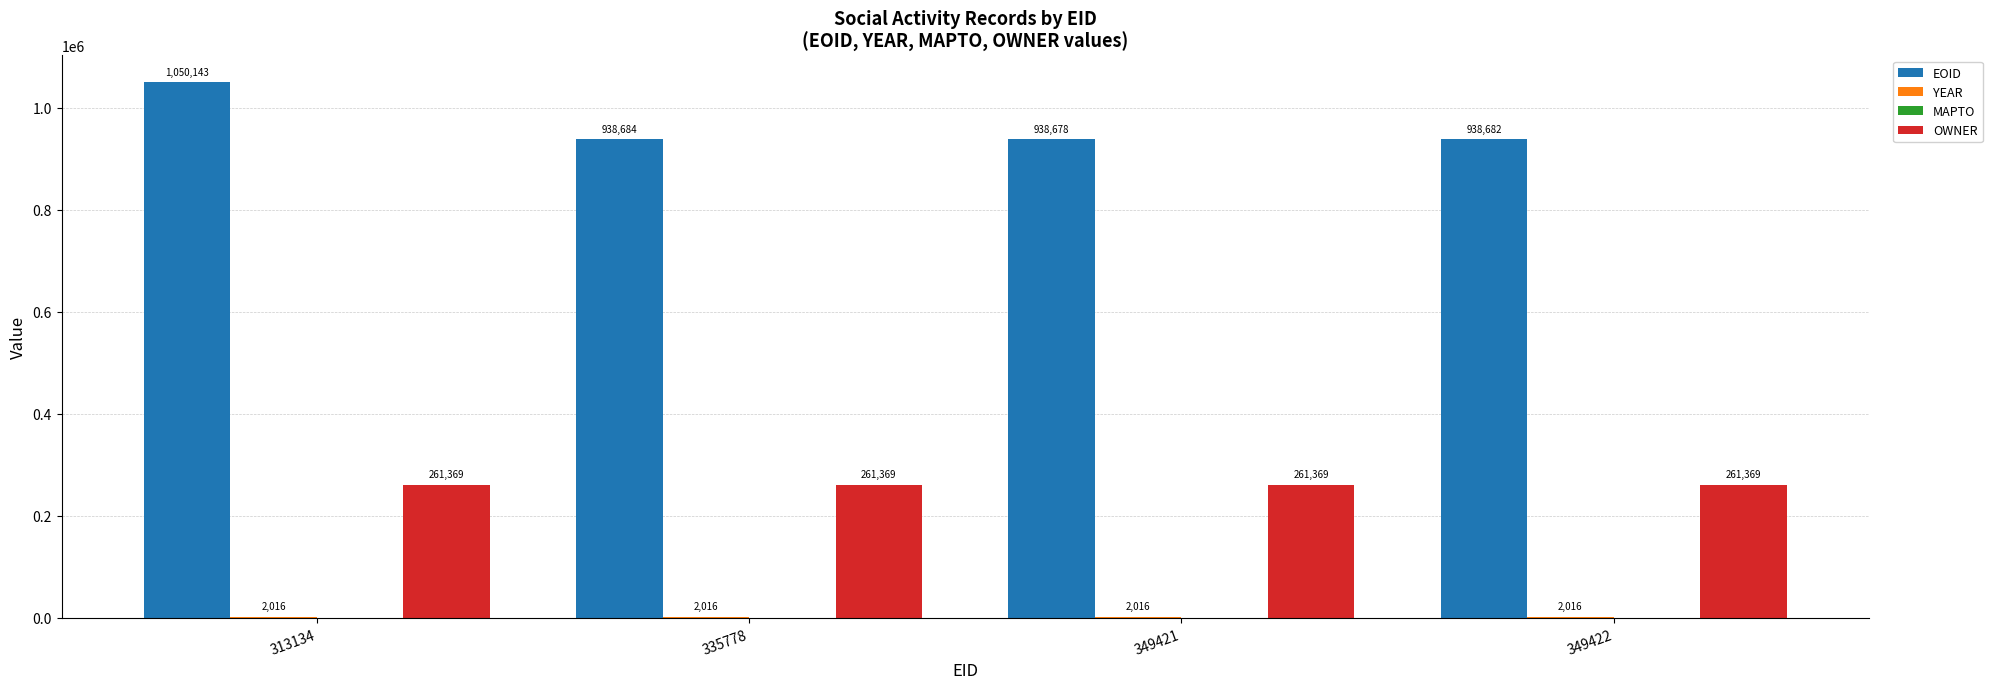

What is the total value across all series at 313134?

1313528